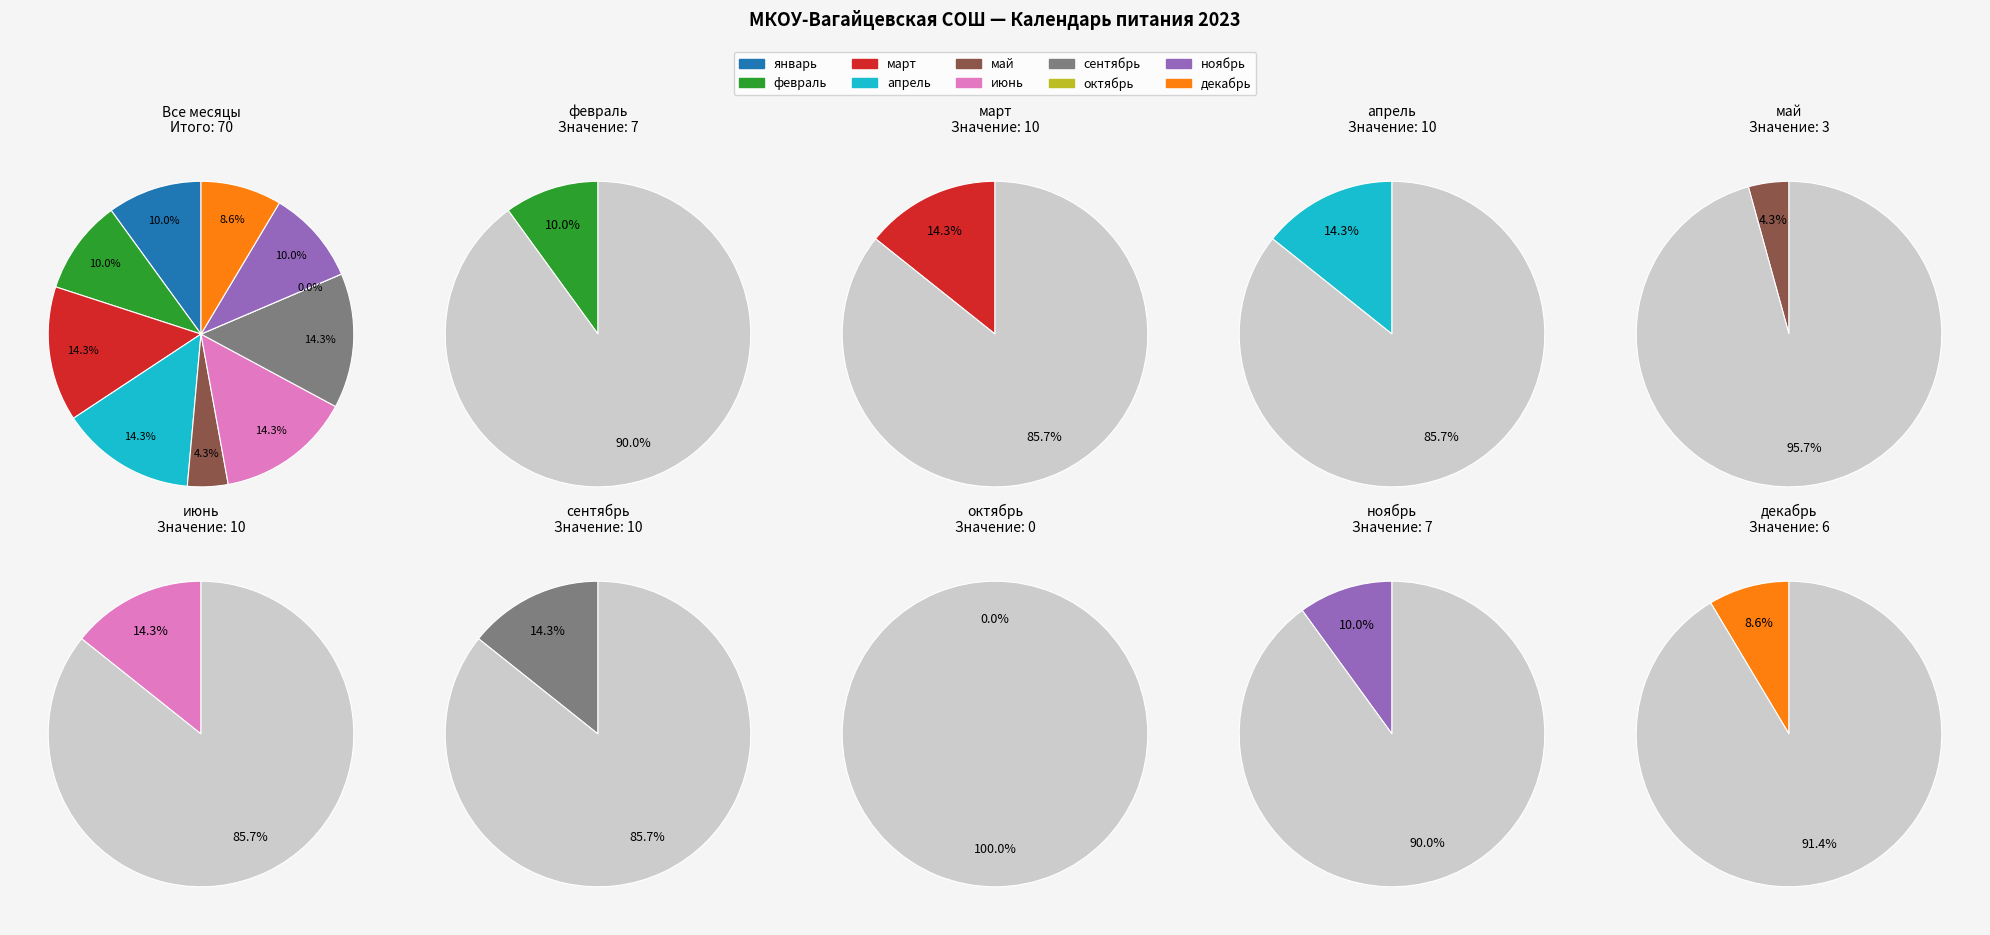

Between март and октябрь, which is larger?

март